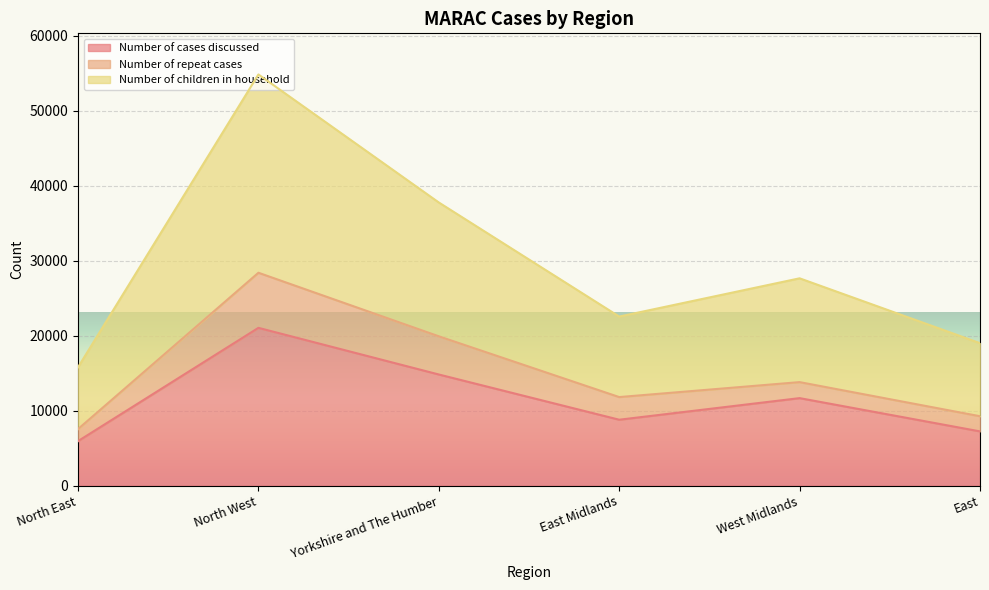

True or false: Number of cases discussed and Number of children in household cross at least once.

False